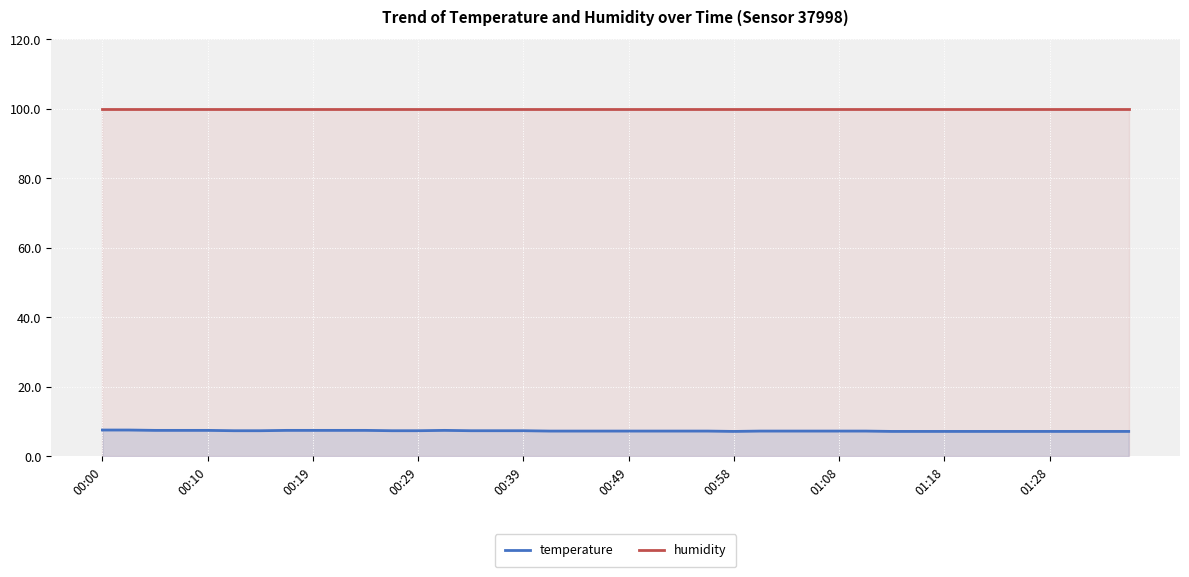

True or false: humidity has a value of 99.9 at 00:29.

True